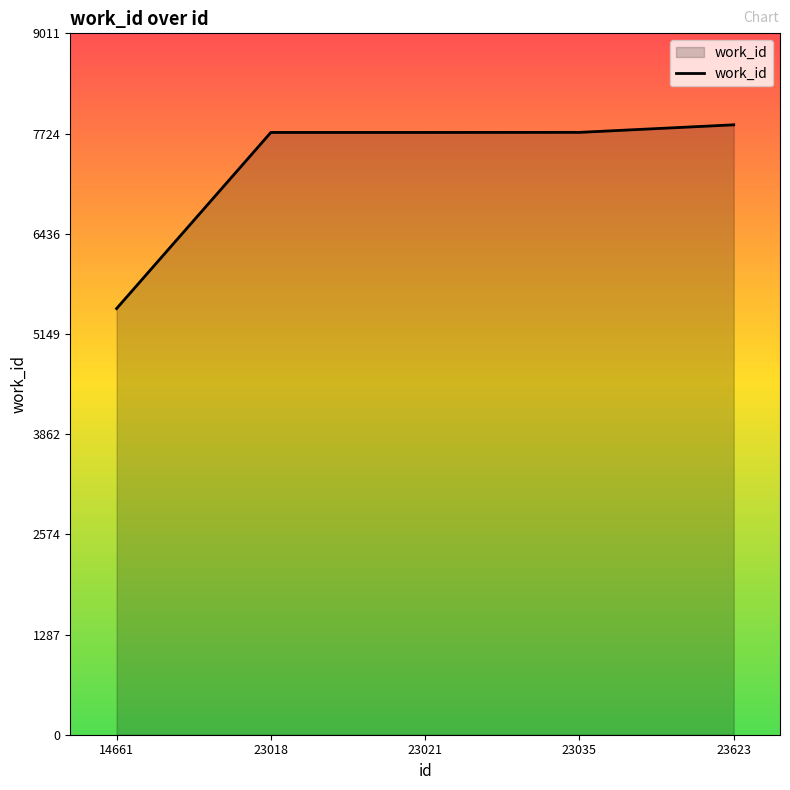

What is the difference between the maximum and second lowest values?

98